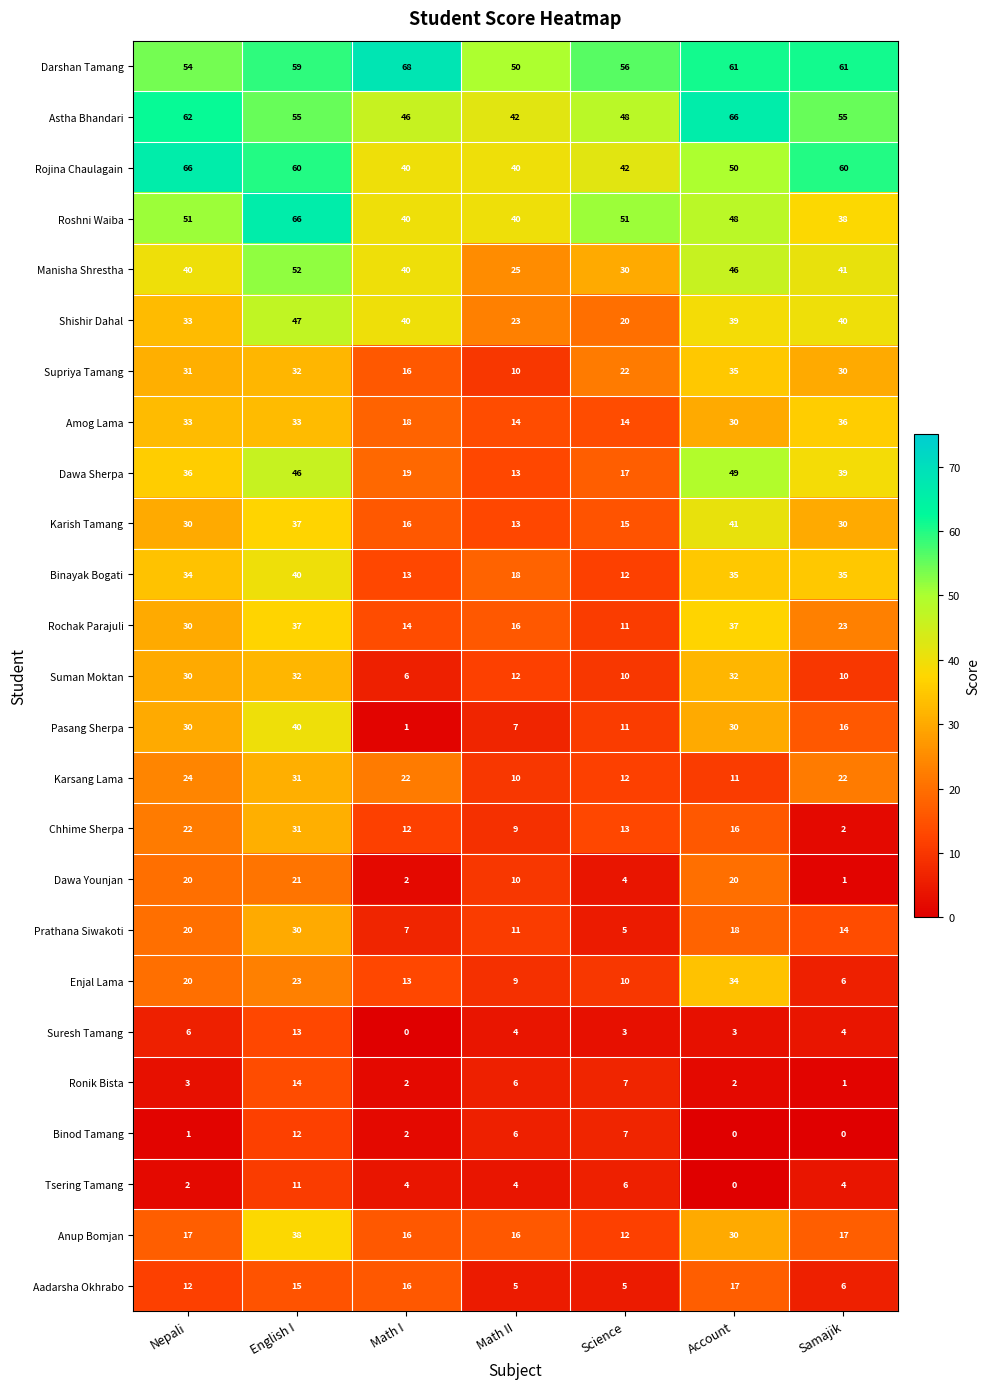

Between Nepali and Math II, which series saw the biggest shift?

Rojina Chaulagain